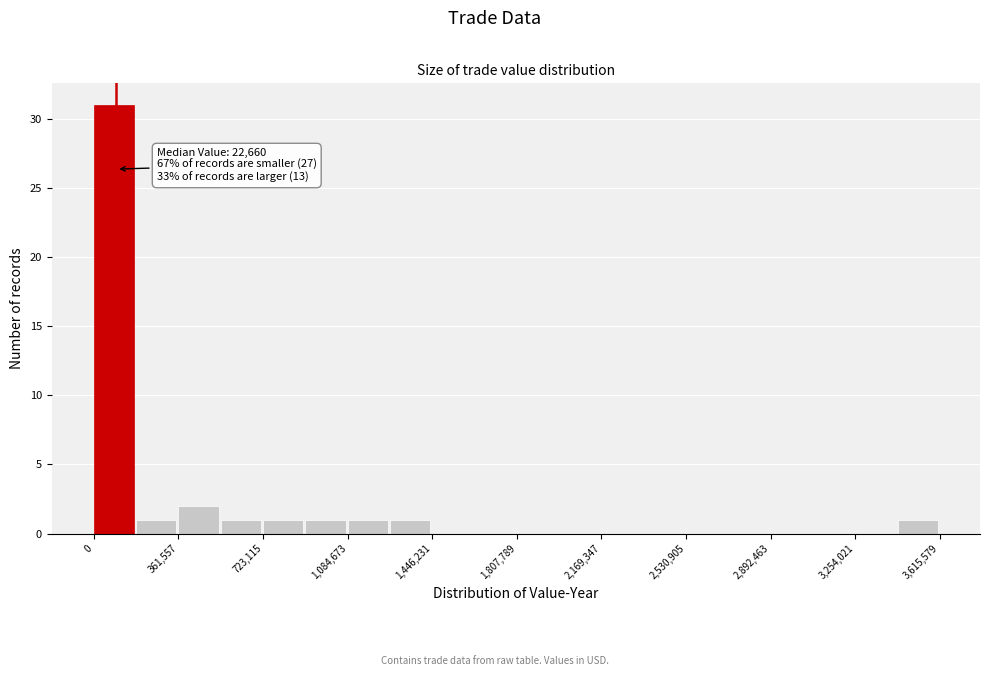

Read against the x-axis, roughly where is the centre of the tallest bar?

100000